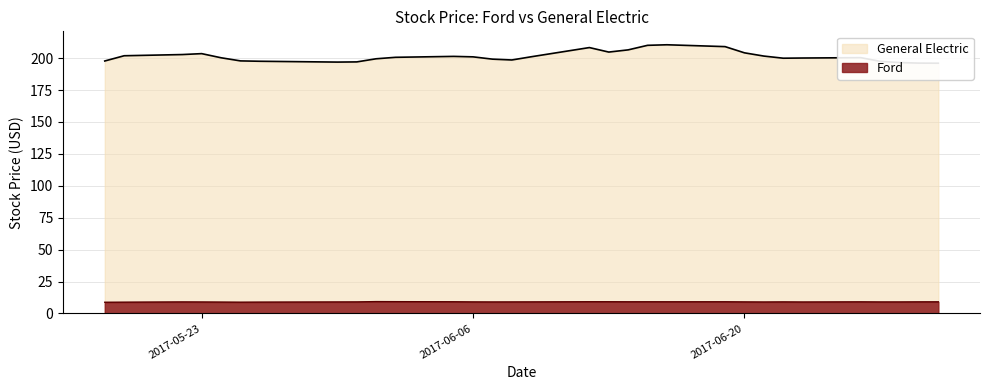

What is the sum of the Ford values at 2017-06-02 and 2017-05-31?

18.4